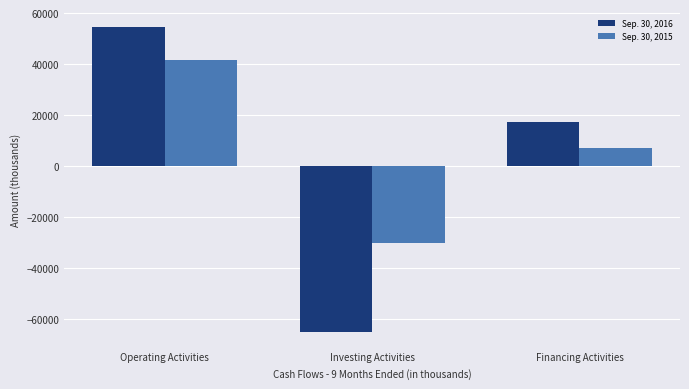

What is the label of the 2nd bar from the right?

Investing Activities